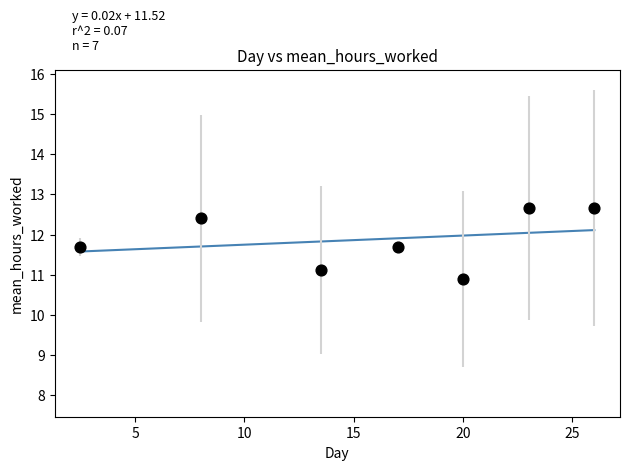

What is the range of X values (max minus min)?

23.5